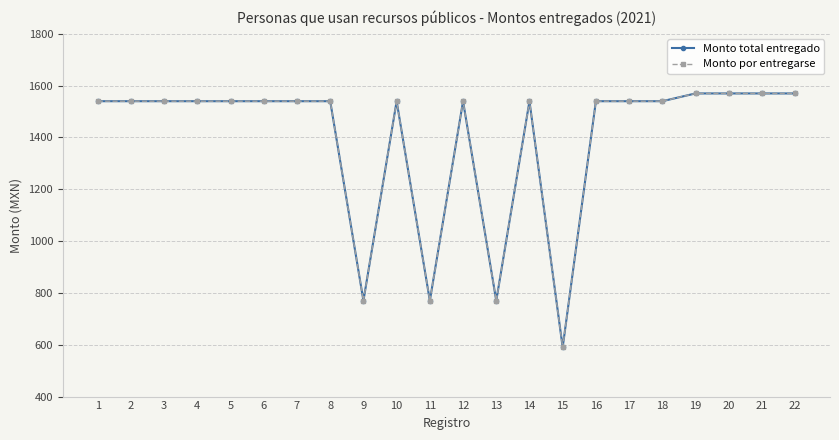

Is this an area chart (filled region under the line)?

No